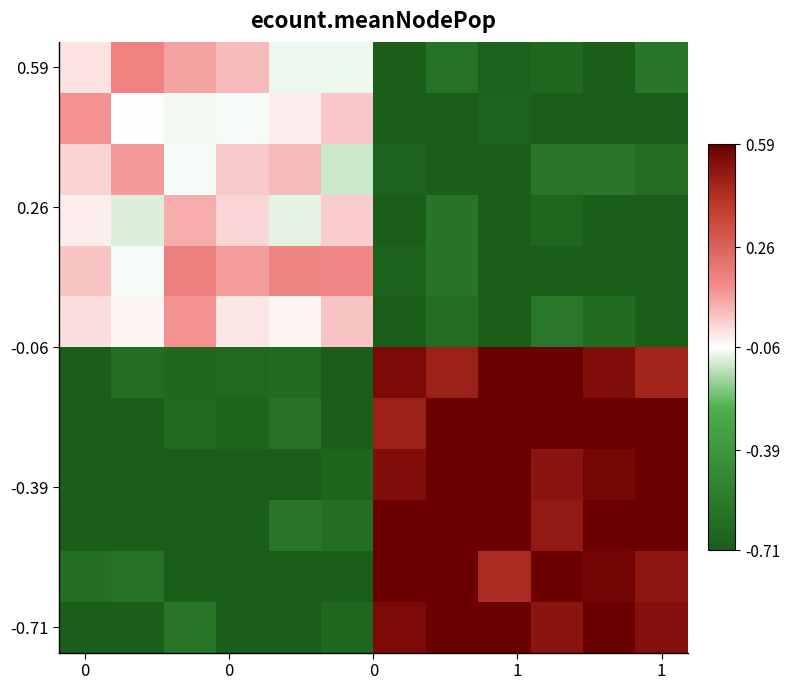

Count the number of data series in this chart.

12